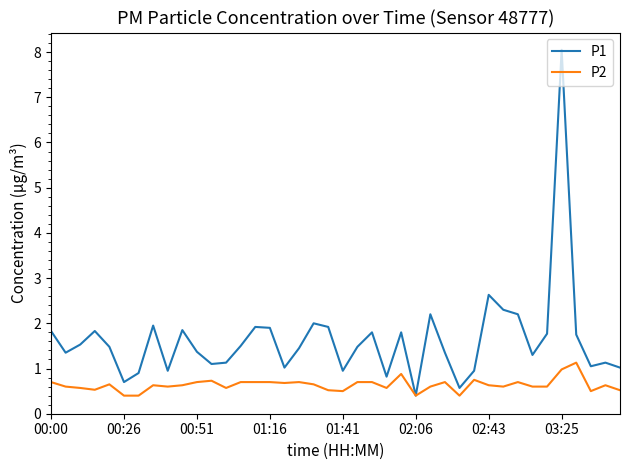

What are all the series names shown in the legend?

P1, P2